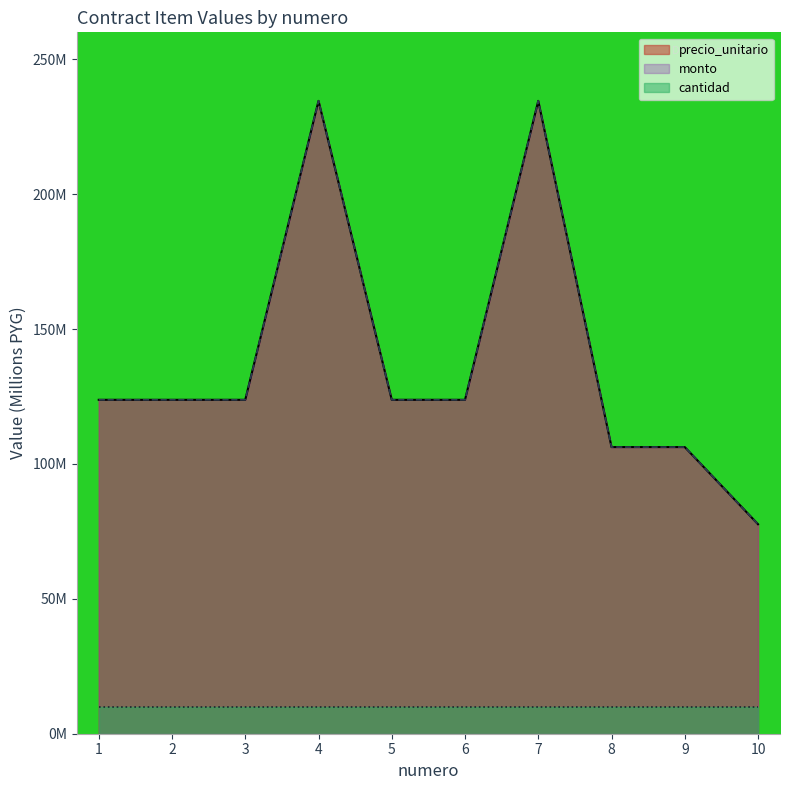

What is the greatest value displayed?

234.6